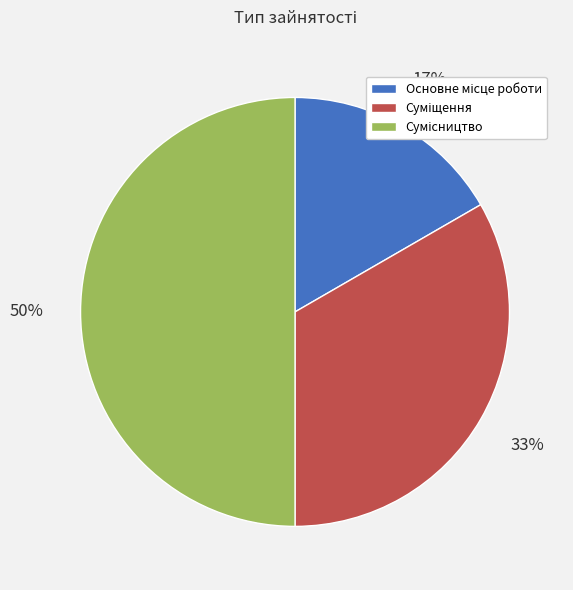

To the nearest percent, what is the average slice percentage?

33%